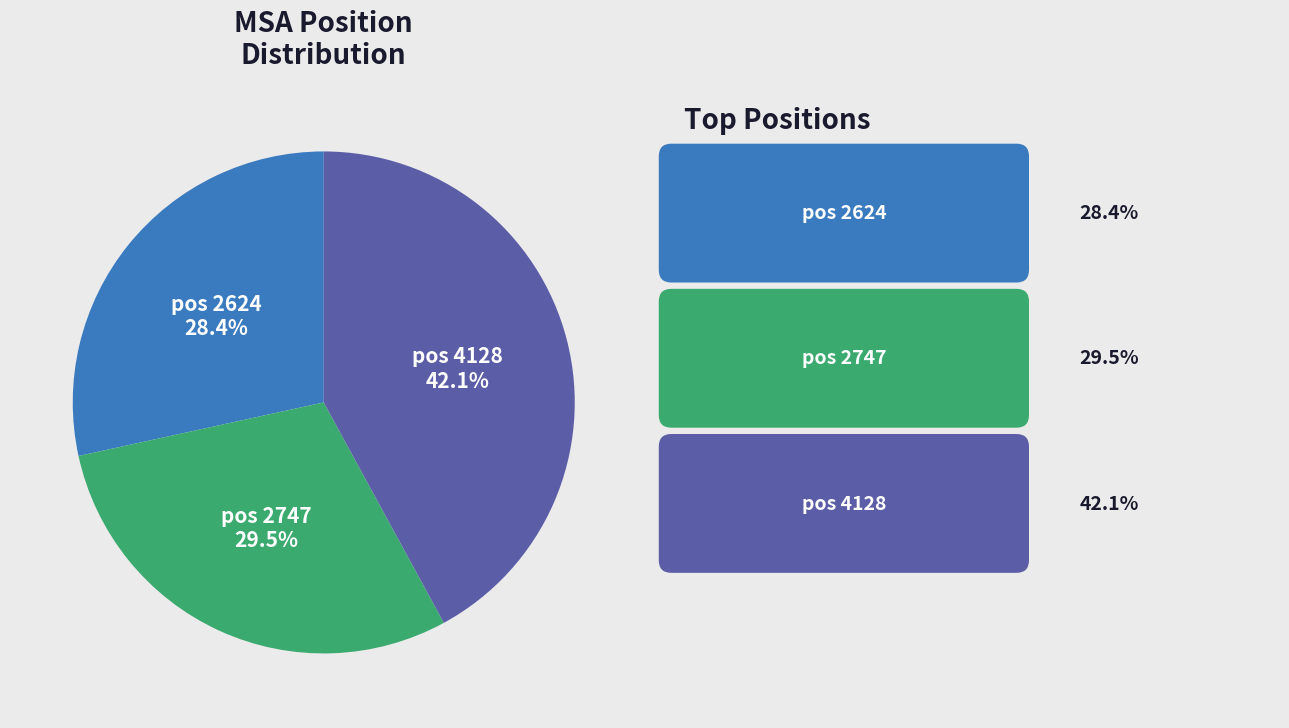

How many slices are in this pie chart?

3